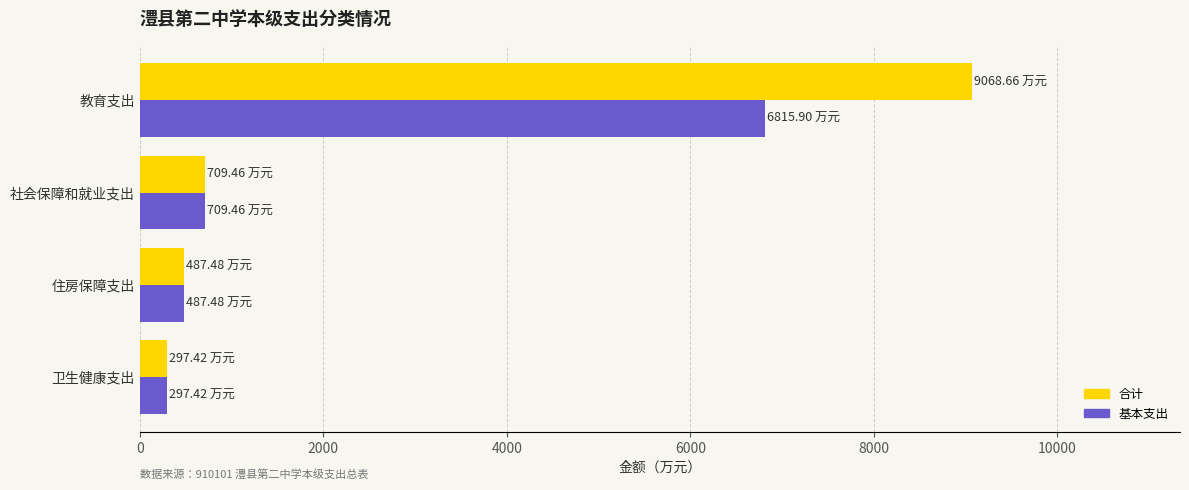

How many data points in 合计 are above 709?

2